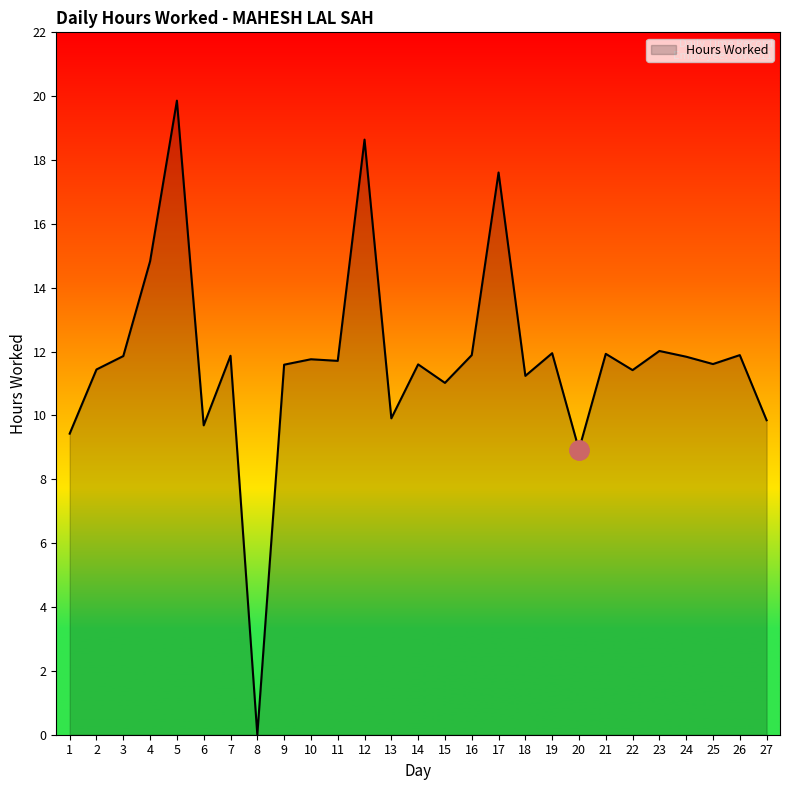

Which has a higher value, 15 or 24?

24